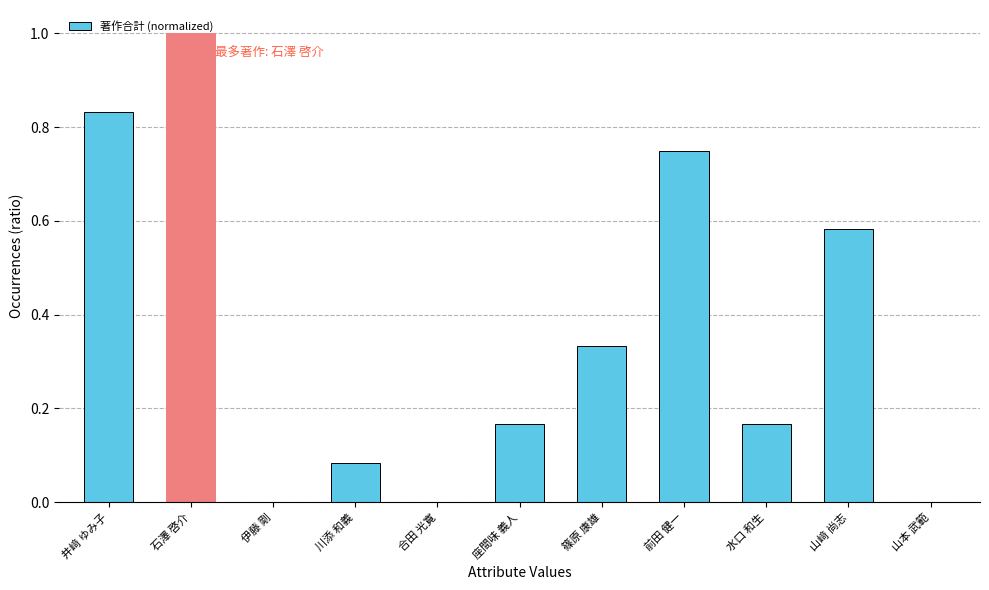

Which category has the highest value across all series?

石澤 啓介